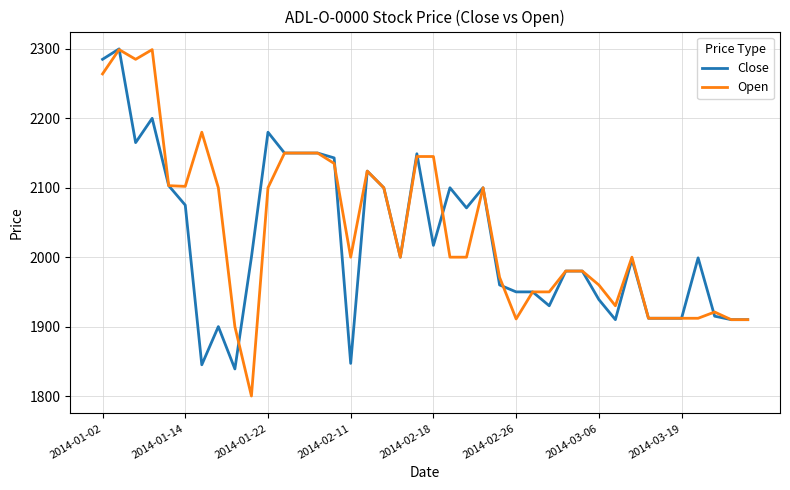

Which series has the widest spread of values?

Open